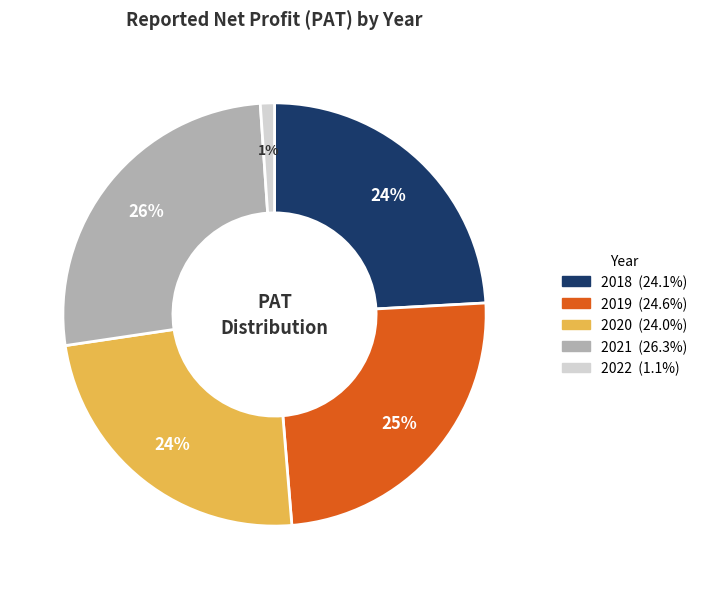

To the nearest percent, what is the average slice percentage?

20%